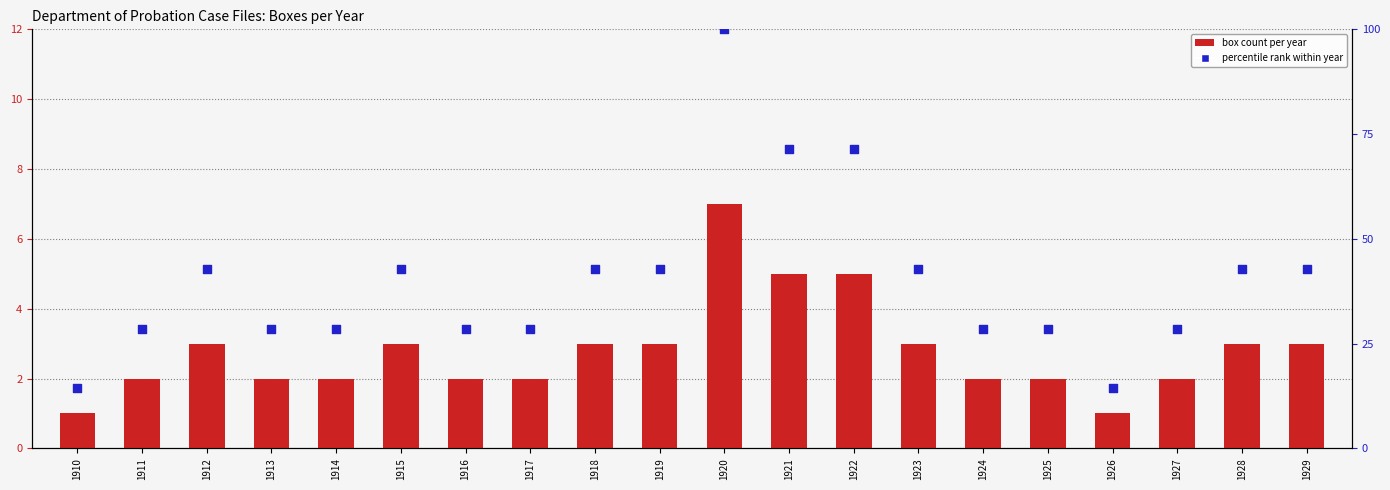

At which category is the sum across all series the highest?

1920